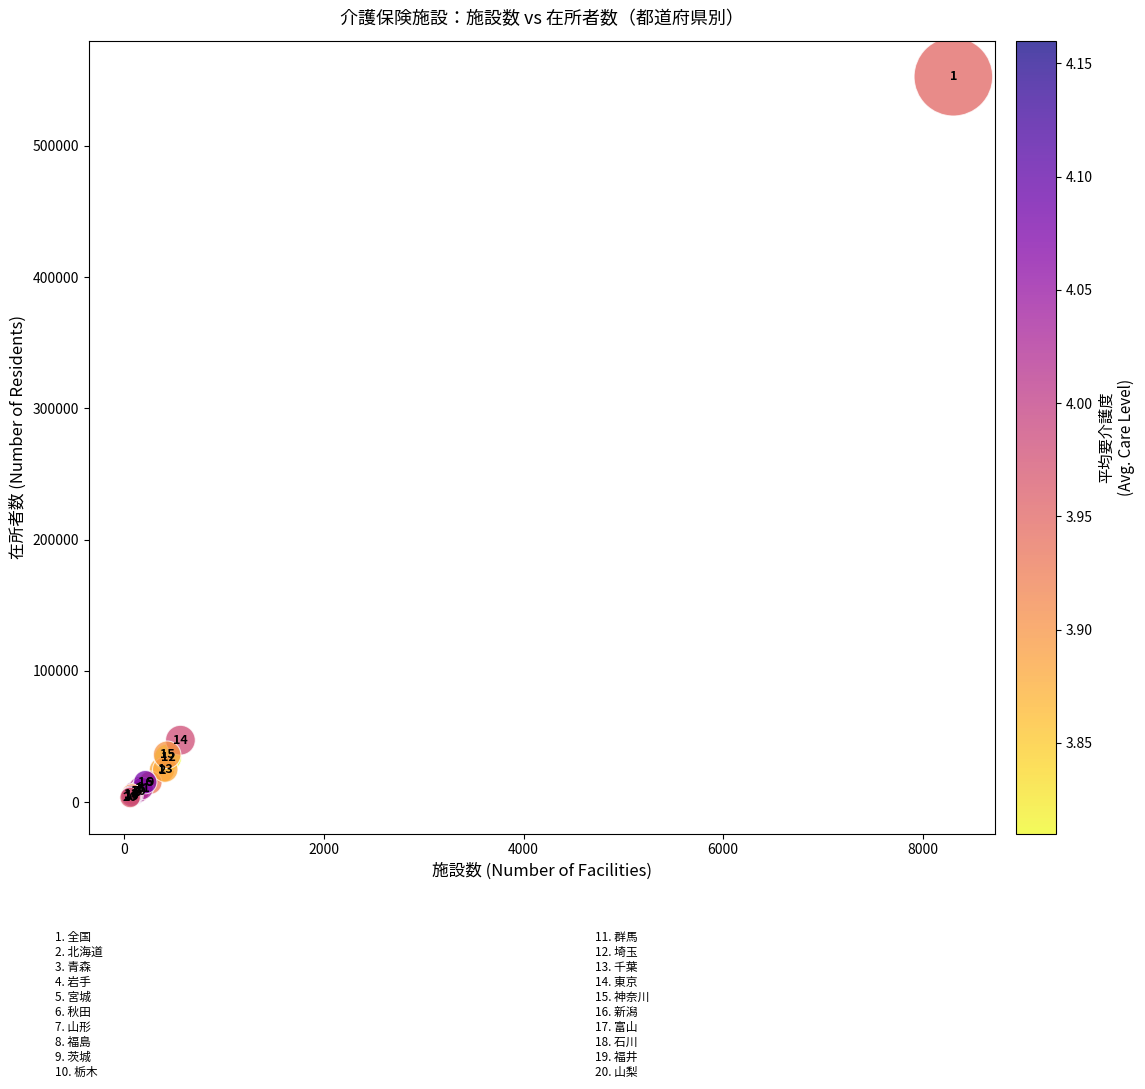

What Y value in the scatter plot is closest to 278119?

47124